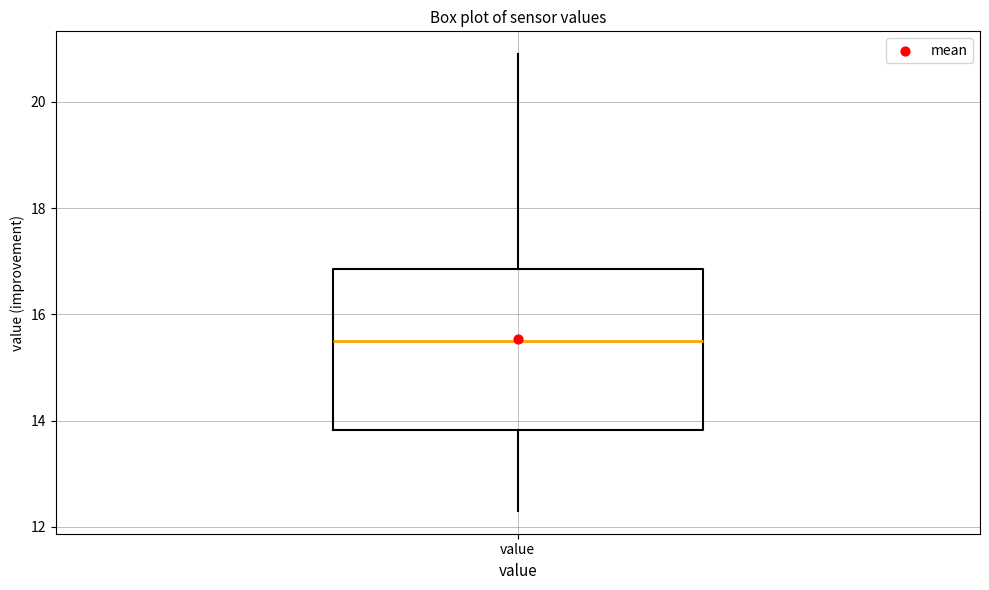

Transcribe this box plot: give where the median line is, the range the box spans, and where the two whiskers end, as read against the y-axis. The values are not printed on the chart, so give them approximately, as read against the axis.

median 15.6, box 13.8 to 16.8, whiskers 12.4 to 21.0